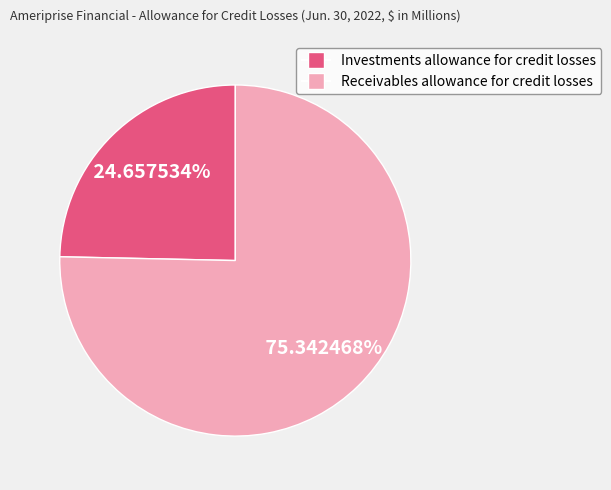

Approximately how many times larger is the value at Receivables allowance for credit losses compared to Investments allowance for credit losses?

3.1